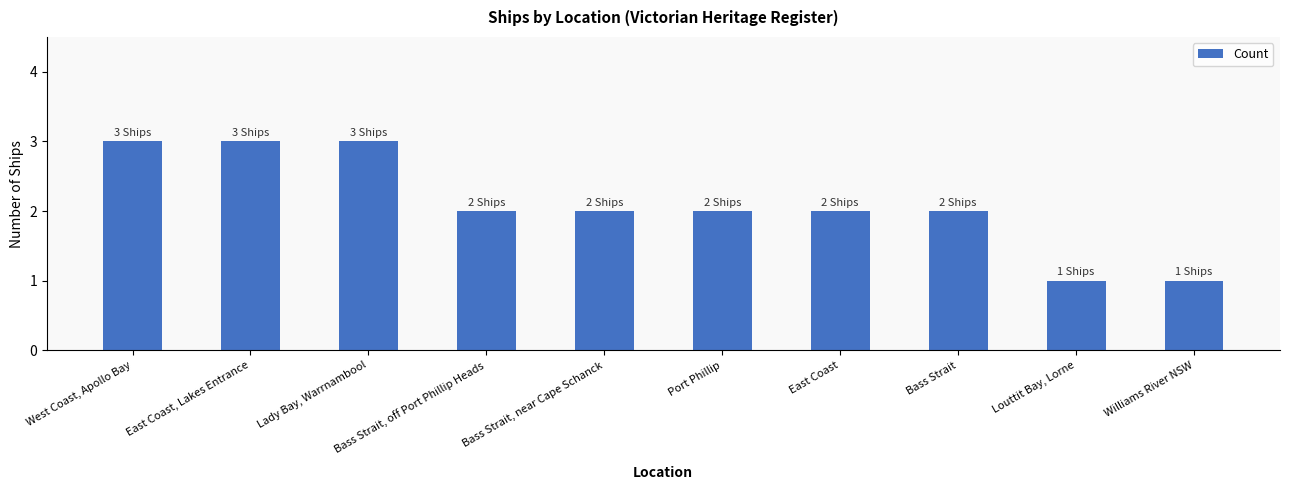

What position from the left is East Coast, Lakes Entrance?

2